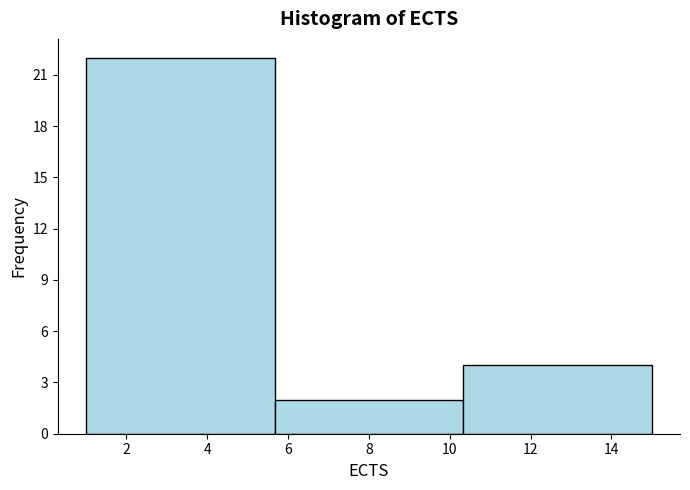

Which range on the x-axis has the tallest bar?

1.0 to 5.6